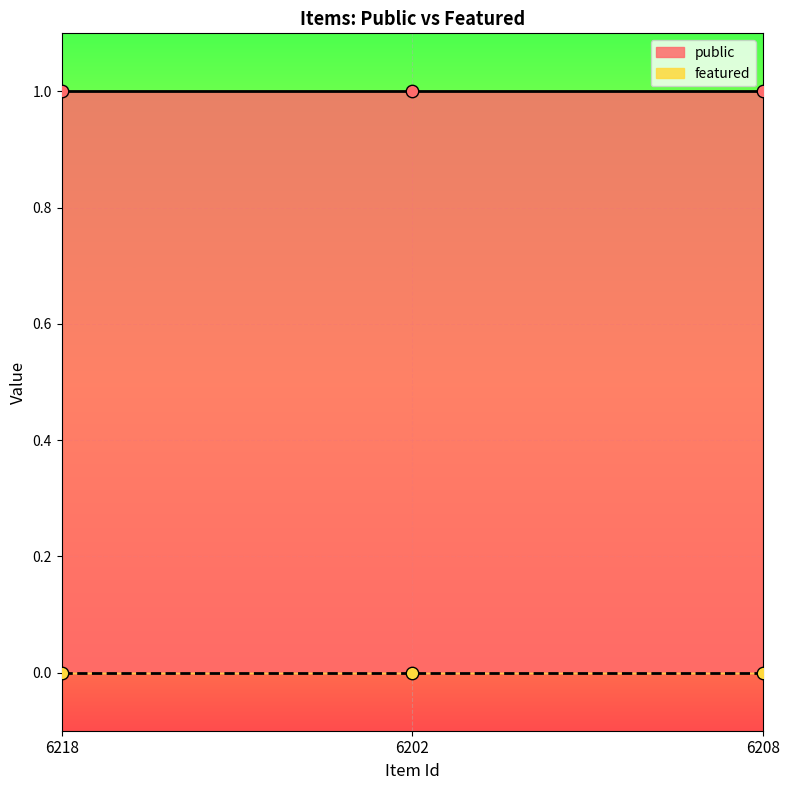

At which category is the sum across all series the highest?

6218